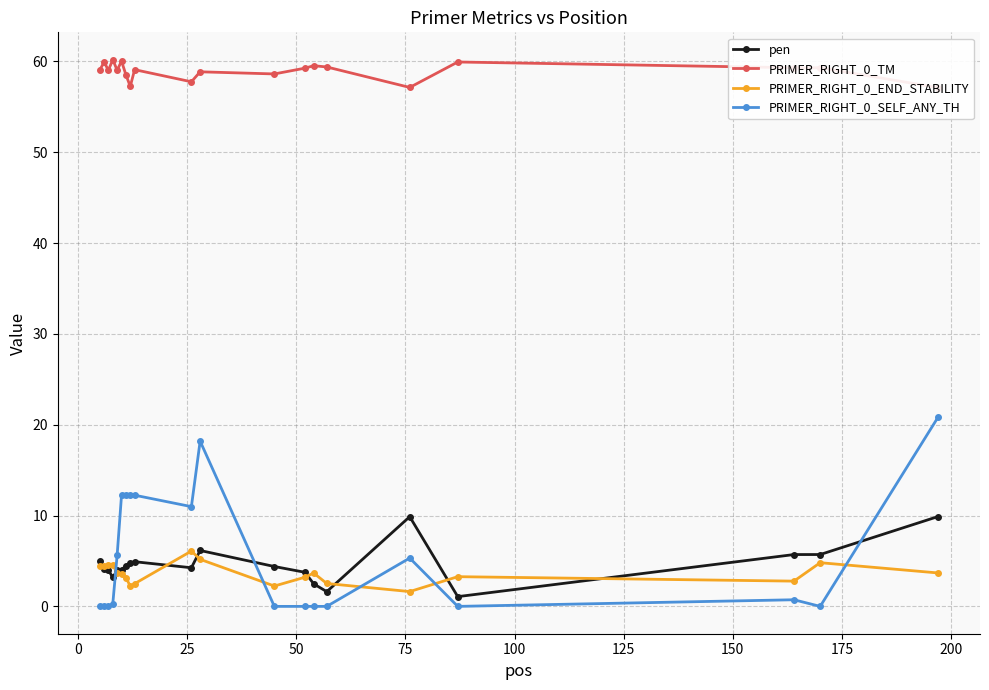

Which series ends up on top after the final intersection of PRIMER_RIGHT_0_END_STABILITY and PRIMER_RIGHT_0_SELF_ANY_TH?

PRIMER_RIGHT_0_SELF_ANY_TH